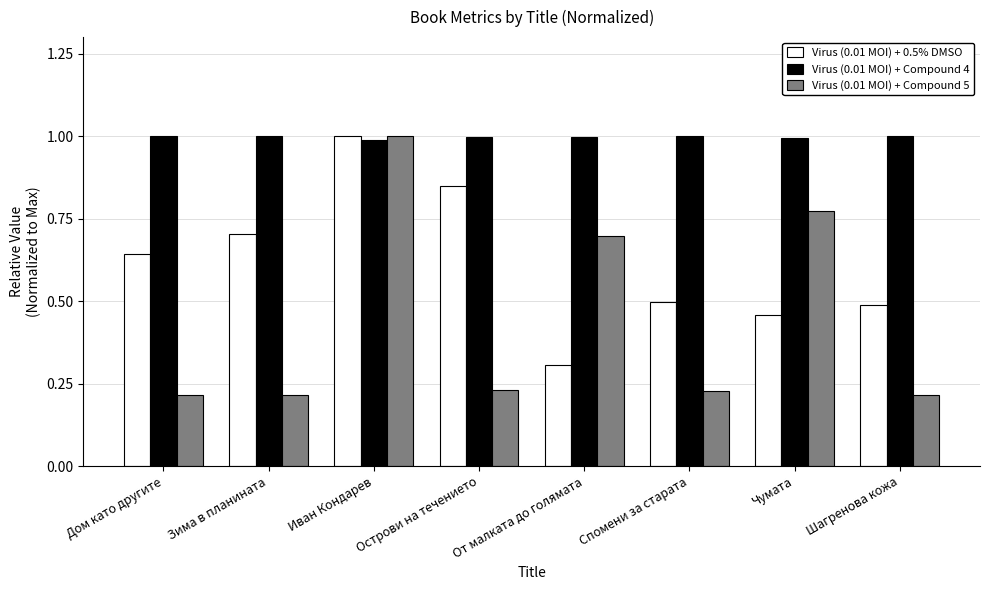

Is the value of Virus (0.01 MOI) + Compound 4 at Шагренова кожа greater than the value of Virus (0.01 MOI) + Compound 5 at Чумата?

Yes